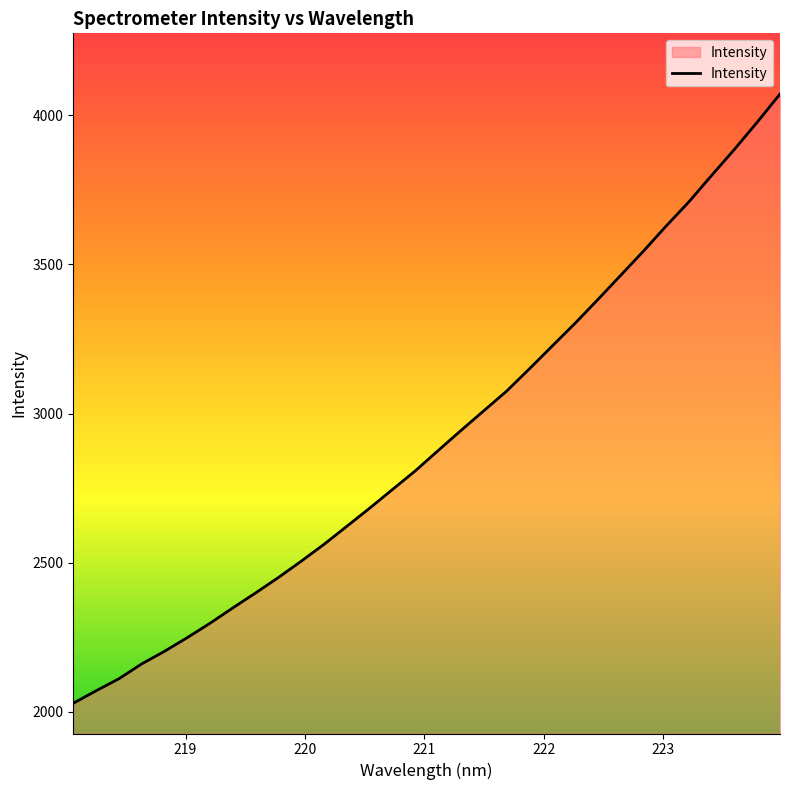

What is the maximum value shown in the chart?

4071.7